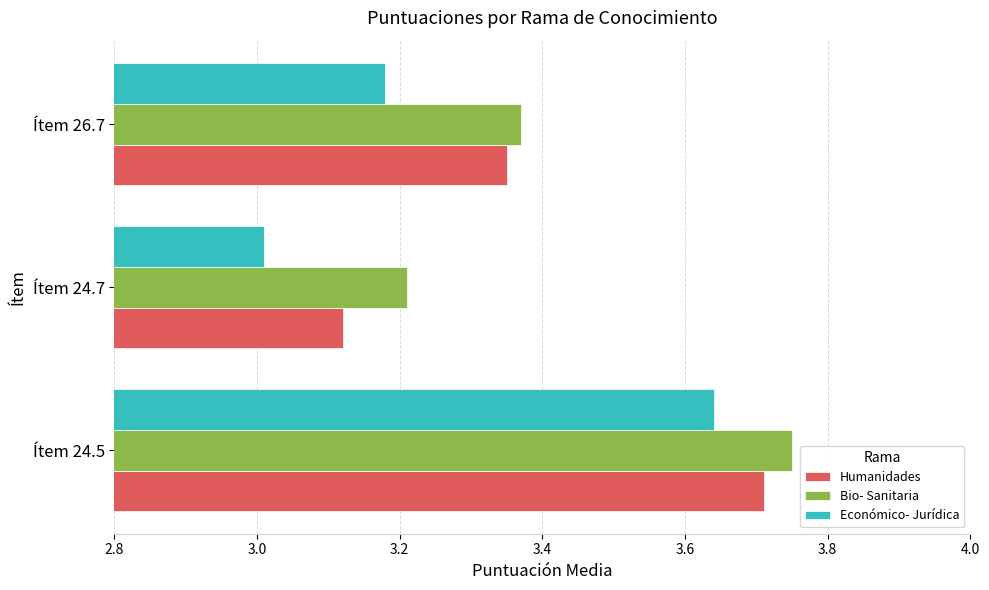

At which label is Económico- Jurídica closest to 3?

Ítem 24.7